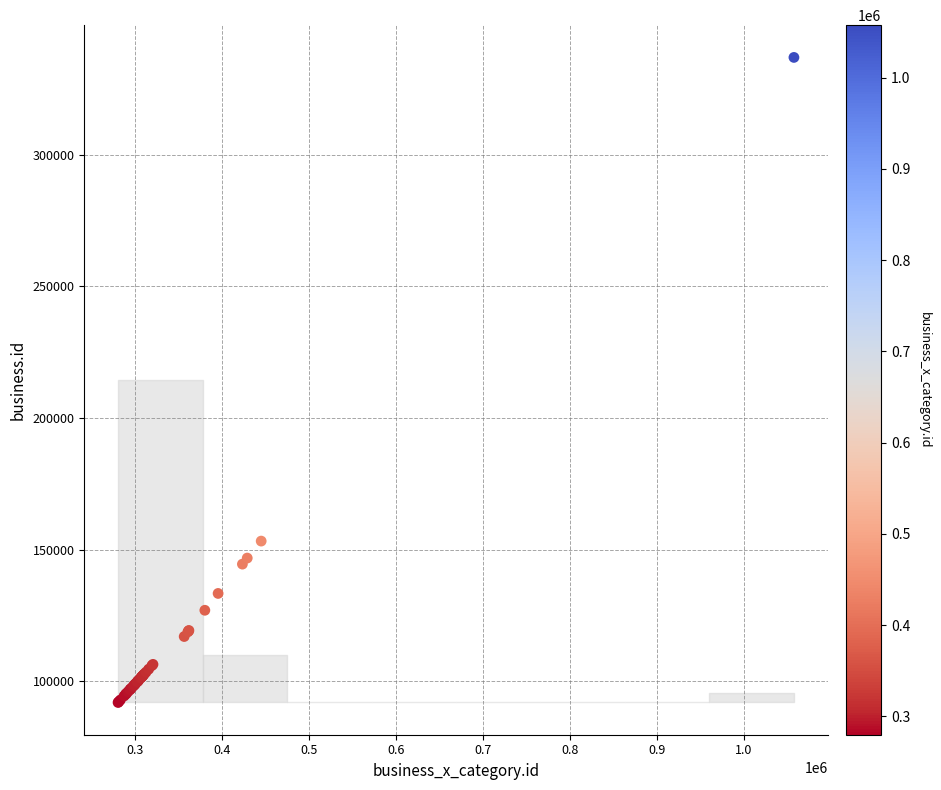

What Y value in the scatter plot is closest to 214465?

153257